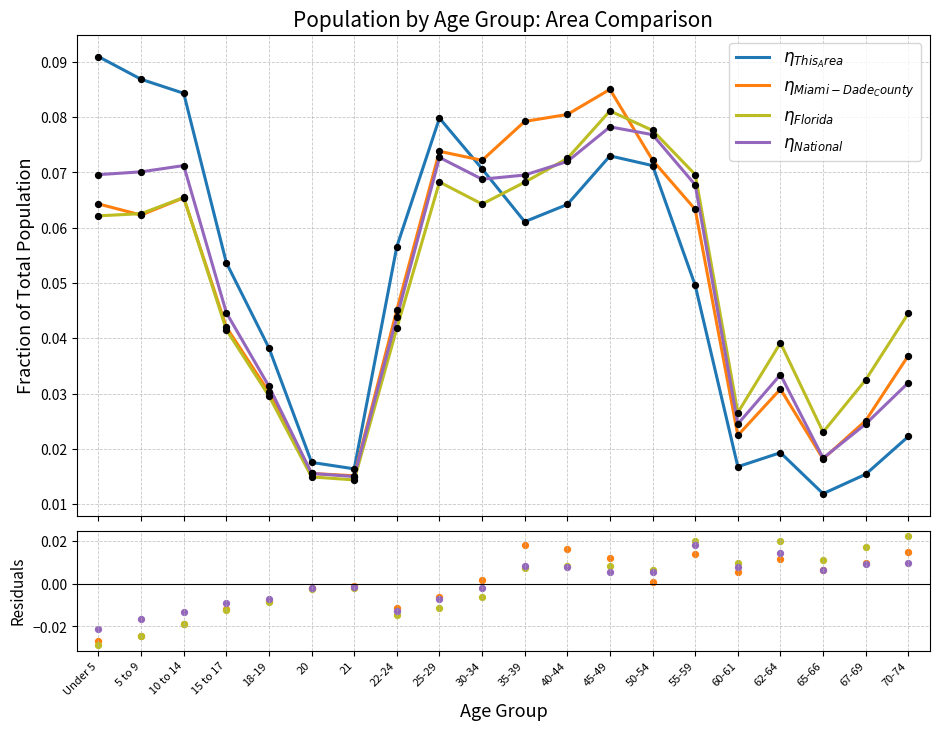

Which series contains the highest Y value?

This Area